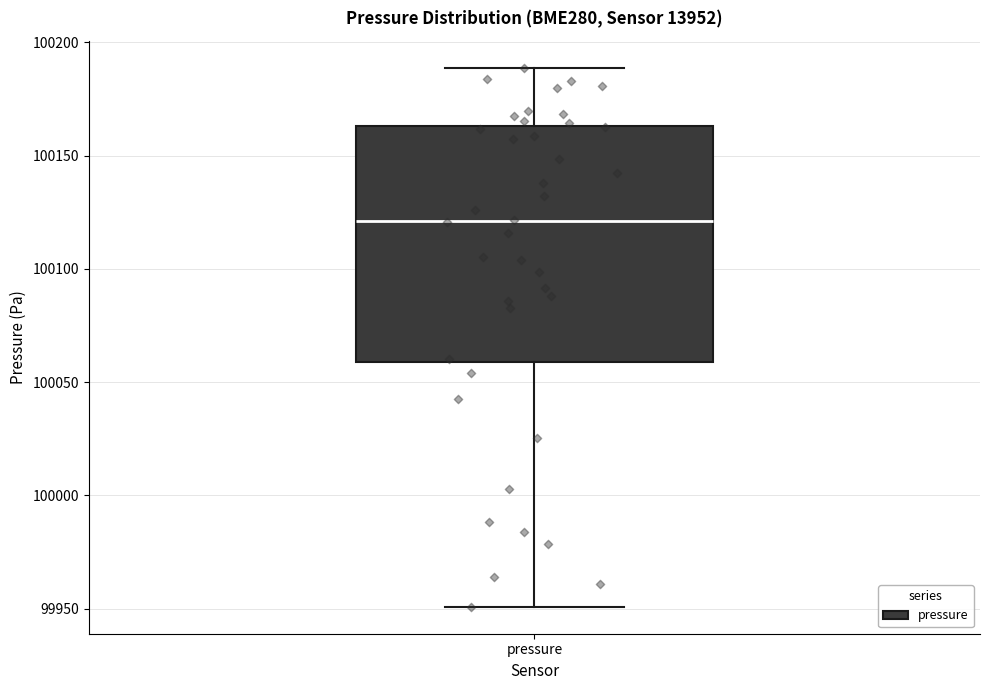

Transcribe this box plot: give where the median line is, the range the box spans, and where the two whiskers end, as read against the y-axis. The values are not printed on the chart, so give them approximately, as read against the axis.

median 100120, box 100060 to 100165, whiskers 99950 to 100190